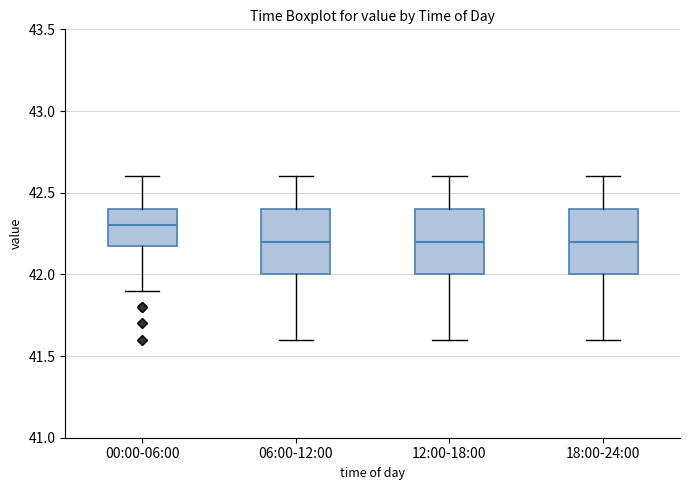

Reading left to right, transcribe this box plot: for each box, give where its median line is, the range the box spans, and where its two whiskers end, as read against the y-axis. The values are not printed on the chart, so give them approximately, as read against the axis.

00:00-06:00: median 42.3, box 42.2 to 42.4, whiskers 41.9 to 42.6
06:00-12:00: median 42.2, box 42.0 to 42.4, whiskers 41.6 to 42.6
12:00-18:00: median 42.2, box 42.0 to 42.4, whiskers 41.6 to 42.6
18:00-24:00: median 42.2, box 42.0 to 42.4, whiskers 41.6 to 42.6